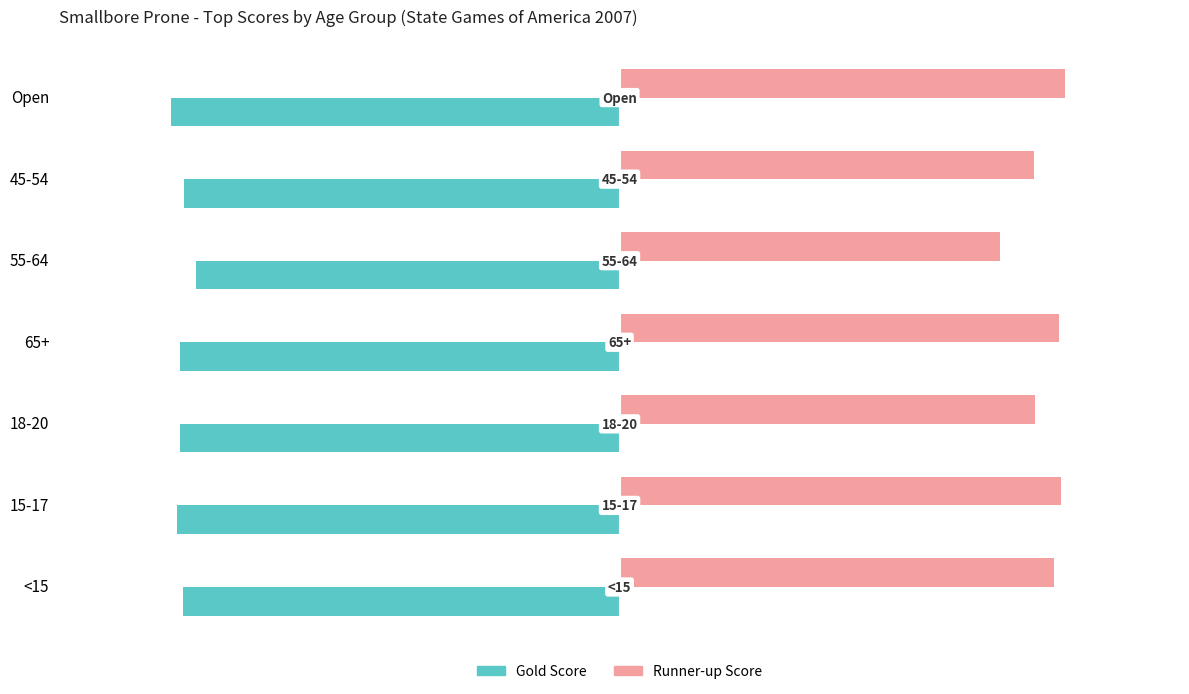

What is the approximate value of Gold Score at 45-54?

-573